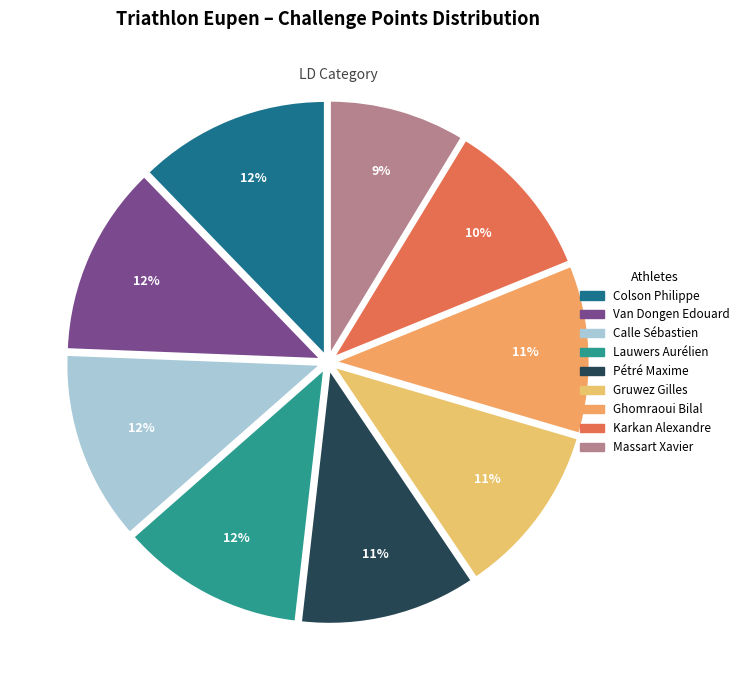

To the nearest percent, what percentage of the pie is Karkan Alexandre?

10%